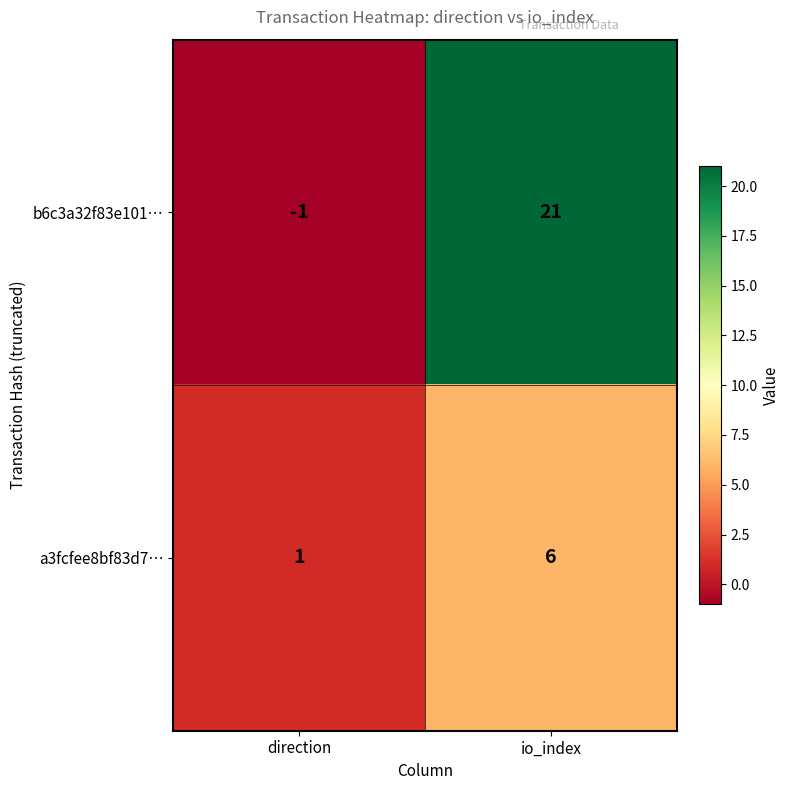

Which category has the highest value across all series?

io_index